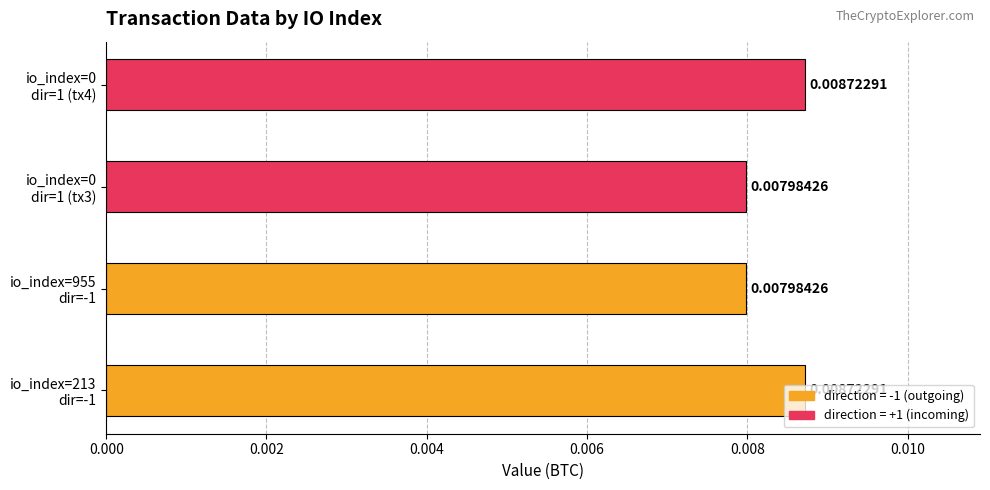

How many categories are shown in the chart?

4